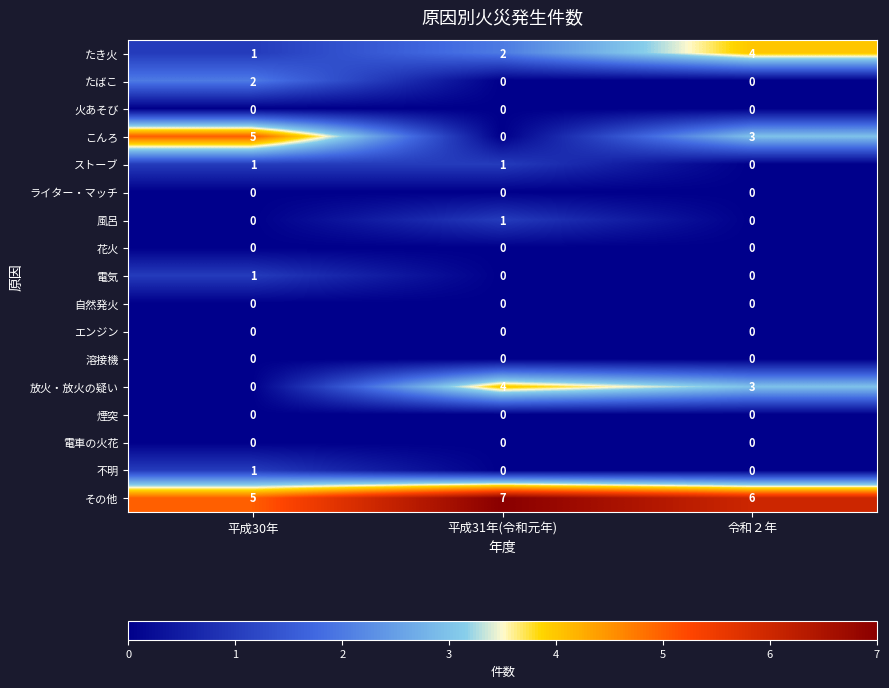

The value of たき火 at 令和２年 is 1. True or false?

False